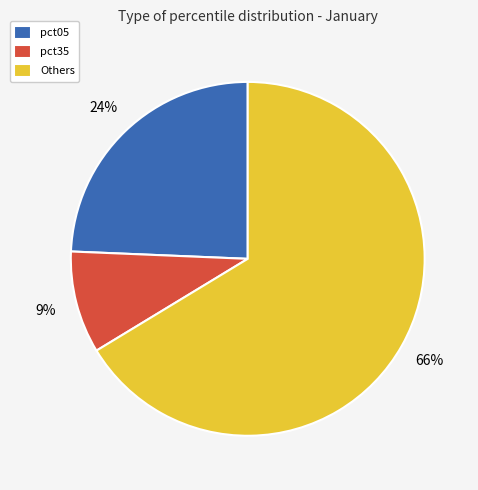

What is the largest slice in the pie chart?

Others